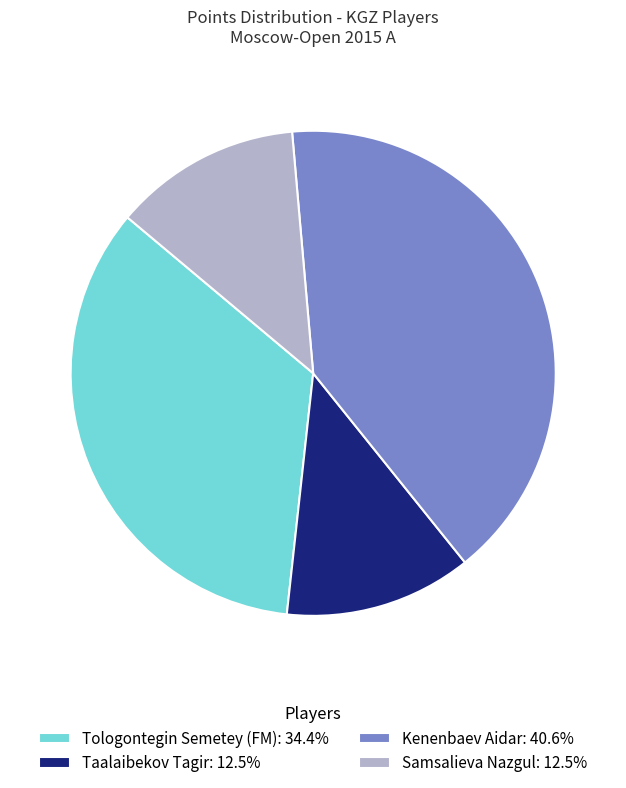

Does Tologontegin Semetey (FM) account for over 50% of the chart?

No